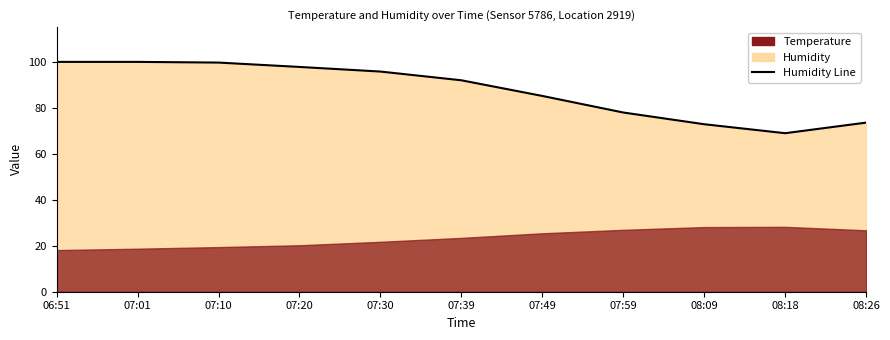

Reading left to right, extract all data points from this chart.

99.9	99.9	99.6	97.7	95.7	91.9	85.1	77.9	72.8	68.9	73.5